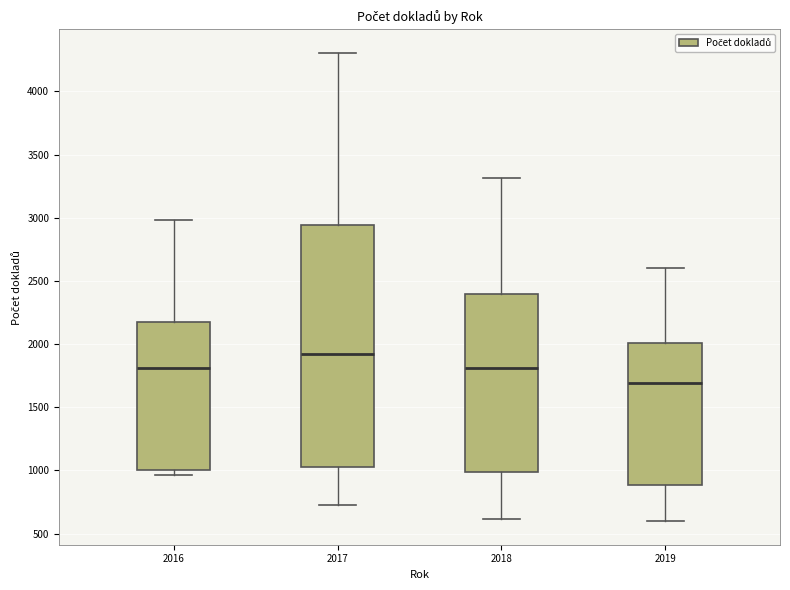

Which box has the lowest median line?

2019